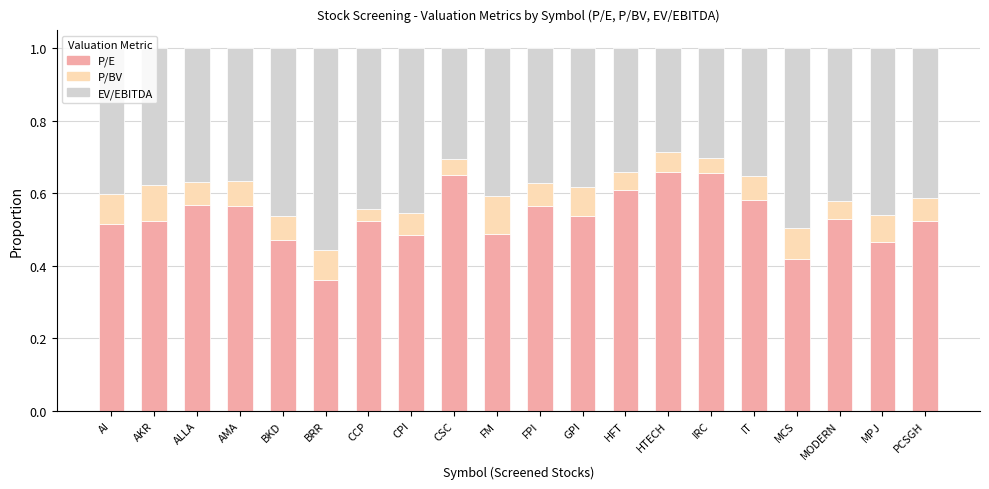

At which label does P/E reach its minimum?

BRR